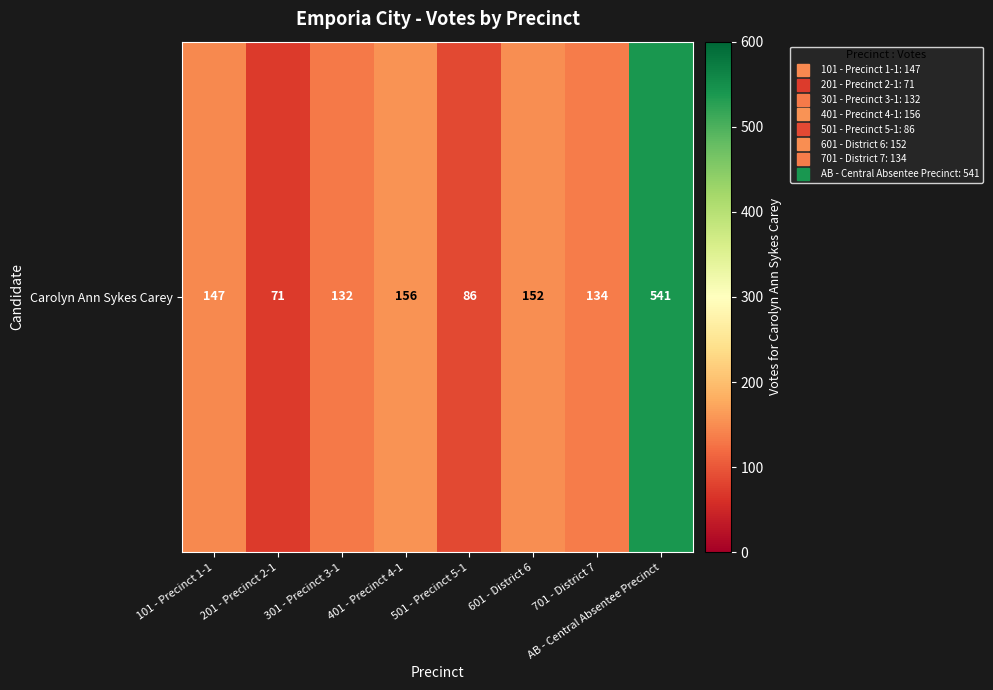

Which label corresponds to the largest value in the chart?

AB - Central Absentee Precinct